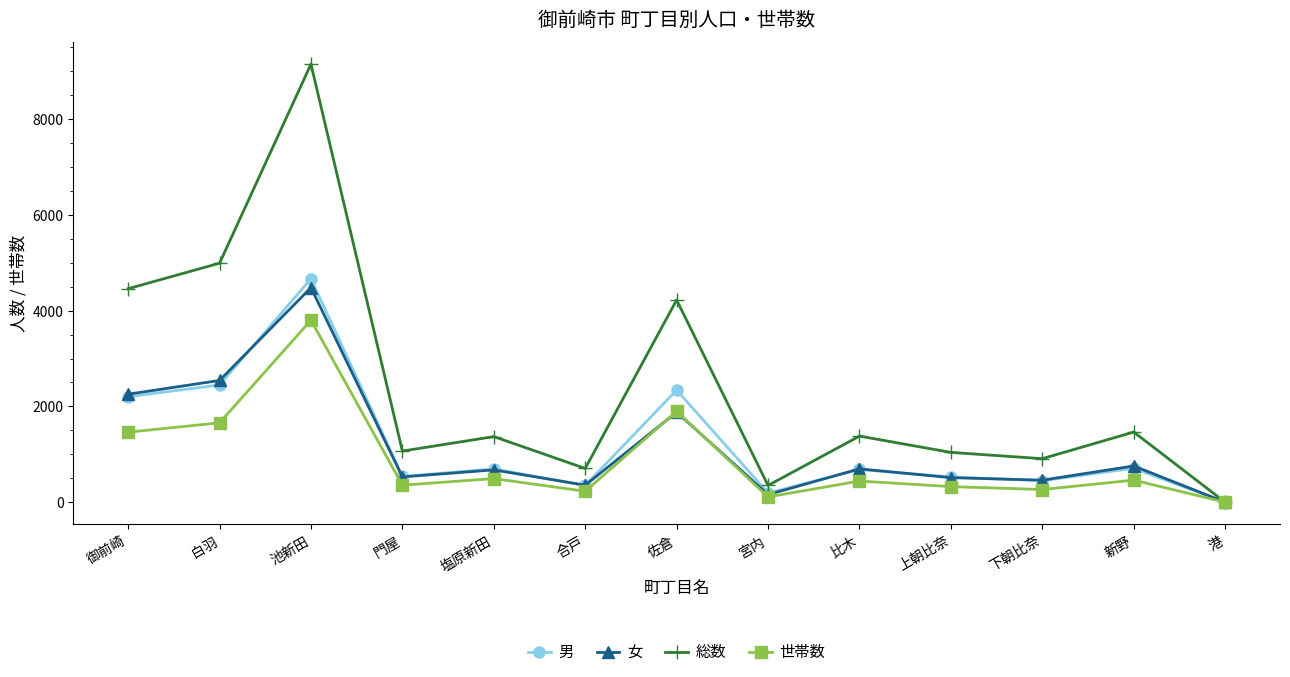

Which category has the highest value in the 女 series?

池新田